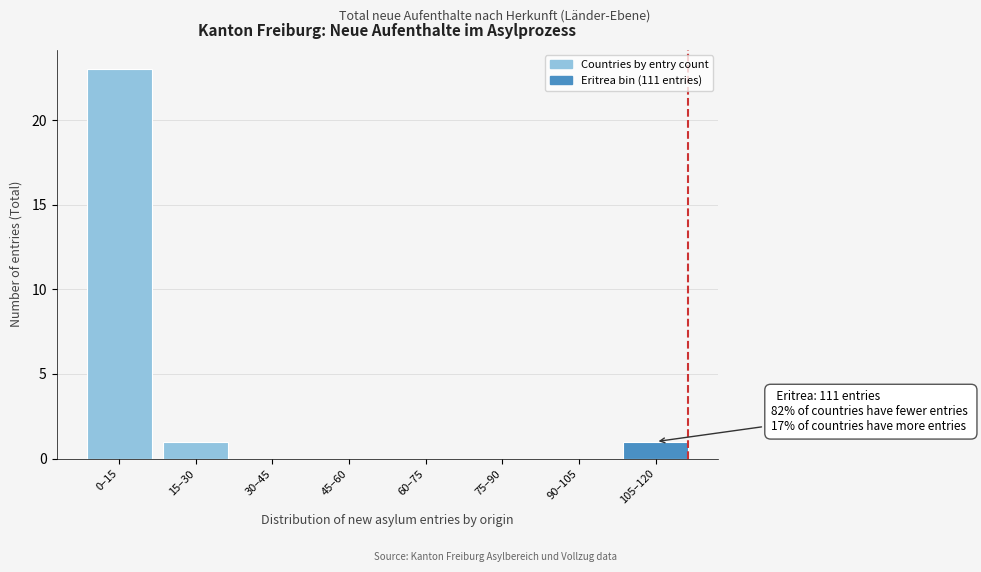

Reading left to right, what are all the values shown in this chart?

0–15=23	15–30=1	30–45=0	45–60=0	60–75=0	75–90=0	90–105=0	105–120=1